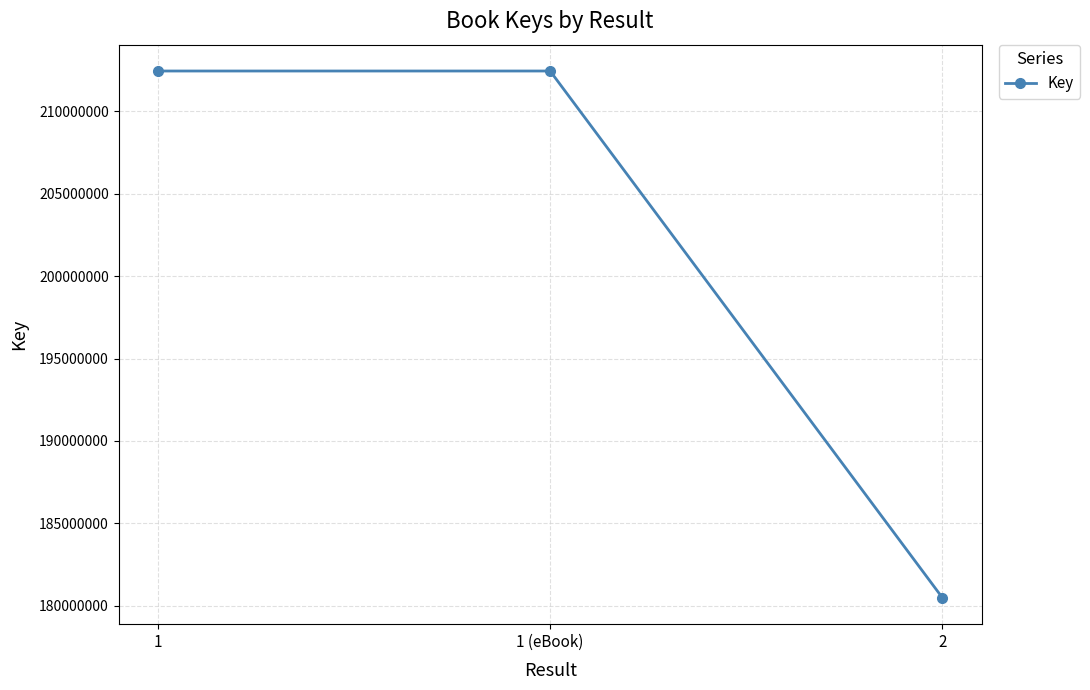

Reading left to right, transcribe all the data shown in this chart.

212448387	212448387	180475476